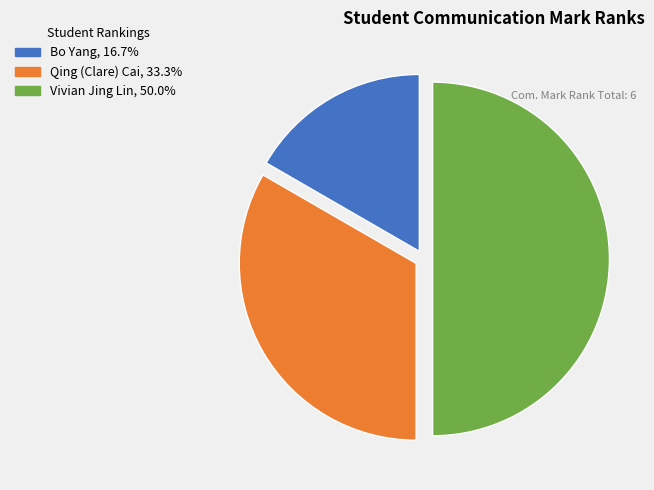

Which slice is the largest?

Vivian Jing Lin